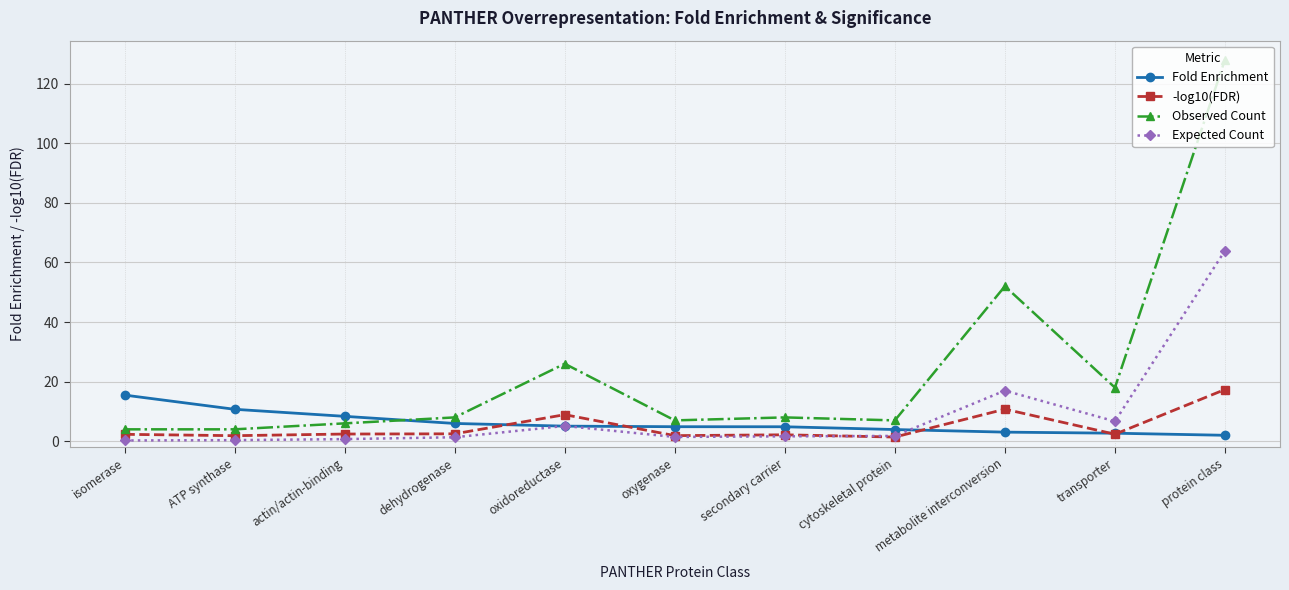

What is the approximate value of Expected Count at metabolite interconversion?

17.0